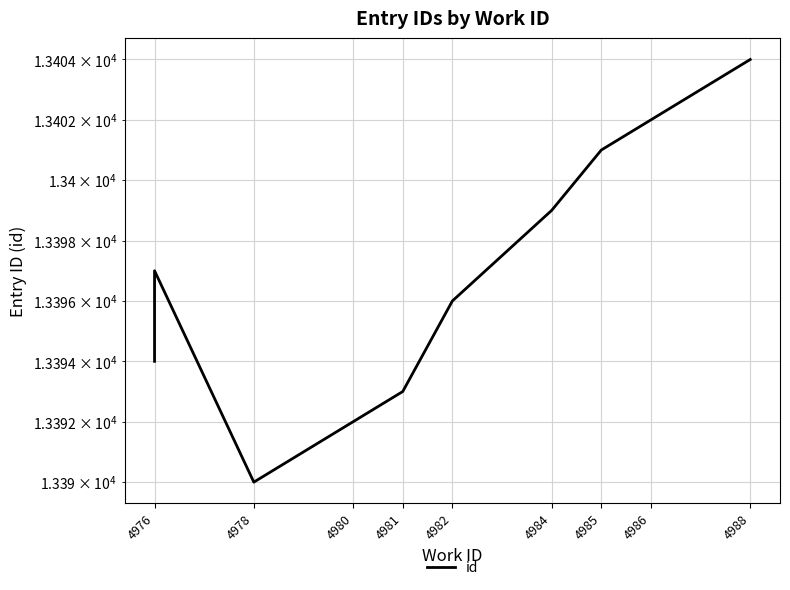

What is the difference between the maximum and minimum values?

14